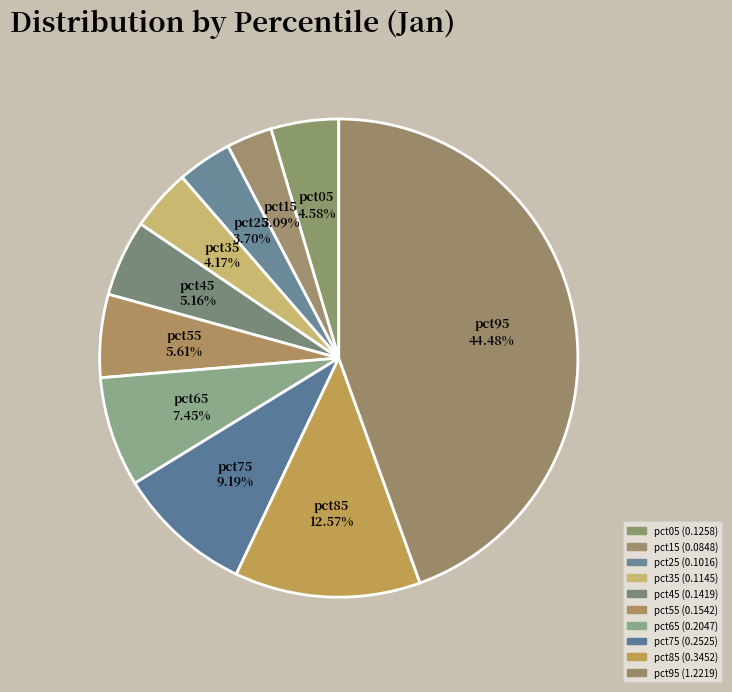

What portion of the pie excludes pct75?

90.8%